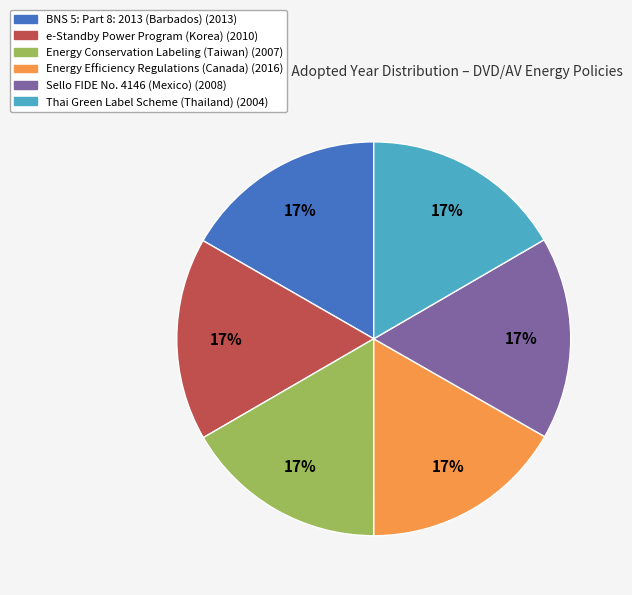

Approximately how many times larger is the value at Energy Conservation Labeling (Taiwan) compared to Energy Efficiency Regulations (Canada)?

1.0